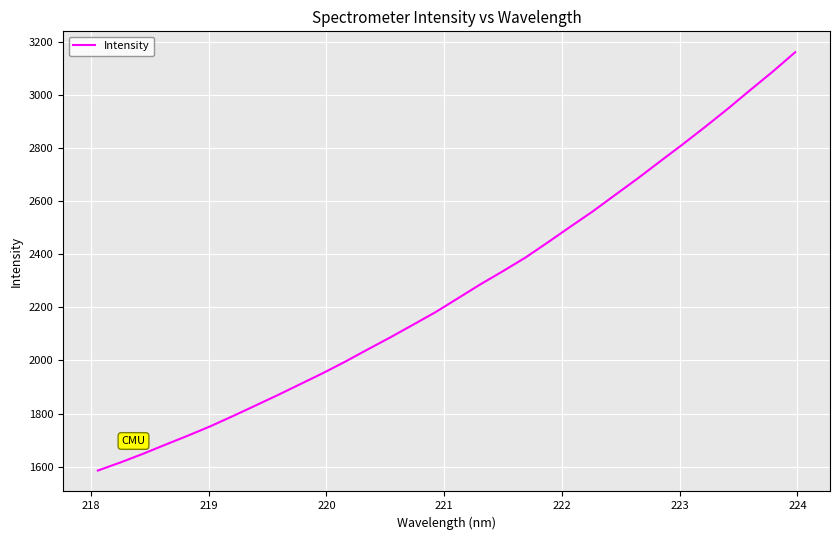

What is the greatest value displayed?

3161.2